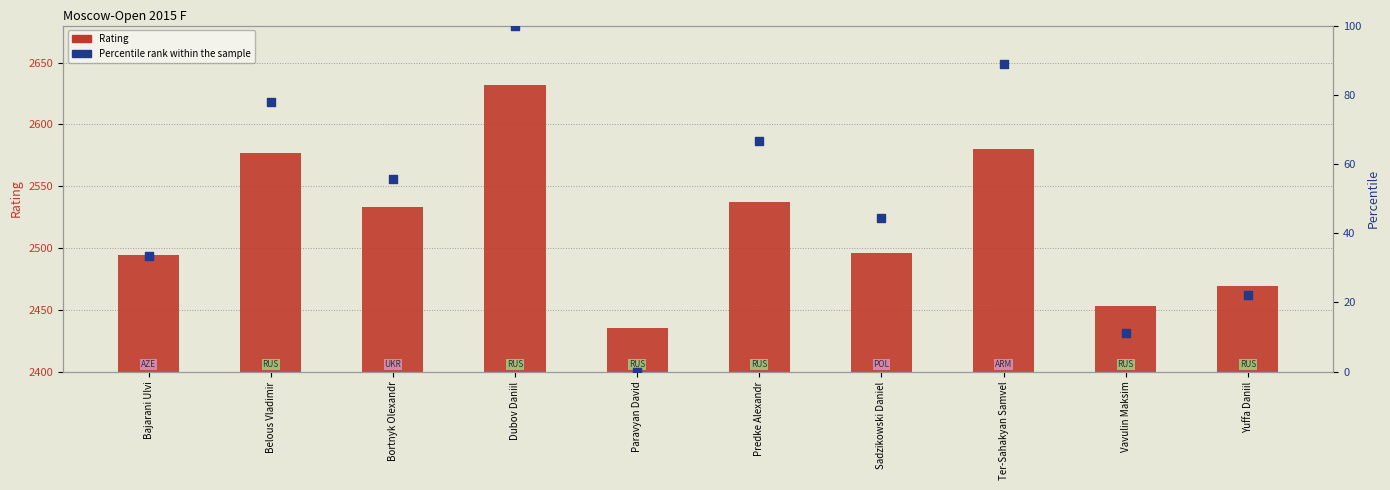

What is the total value across all series at Sadzikowski Daniel?

2540.4